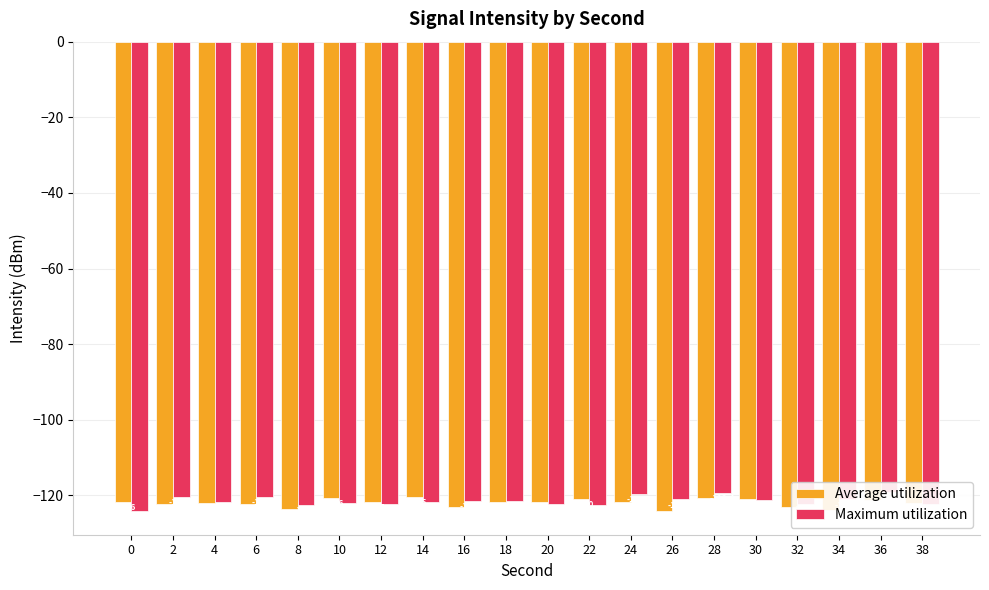

List the labels in order of Average utilization value, smallest first.

26, 34, 8, 16, 32, 6, 2, 4, 38, 20, 24, 18, 12, 0, 36, 30, 22, 28, 10, 14